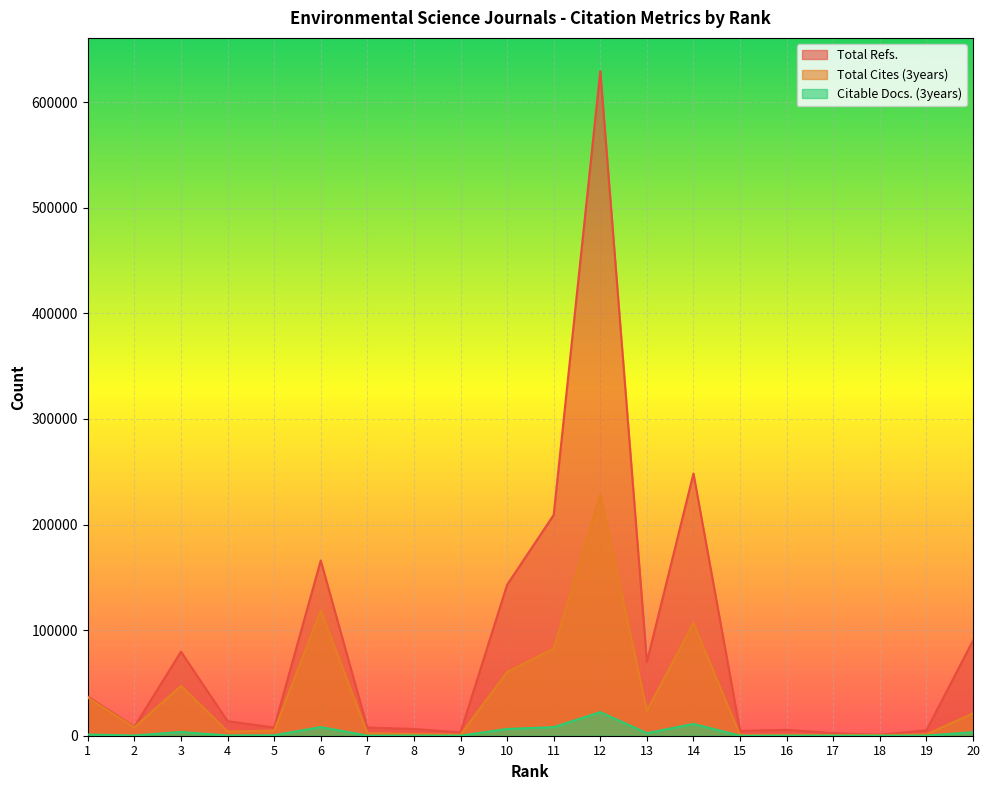

At which label is Citable Docs. (3years) closest to 11171?

14